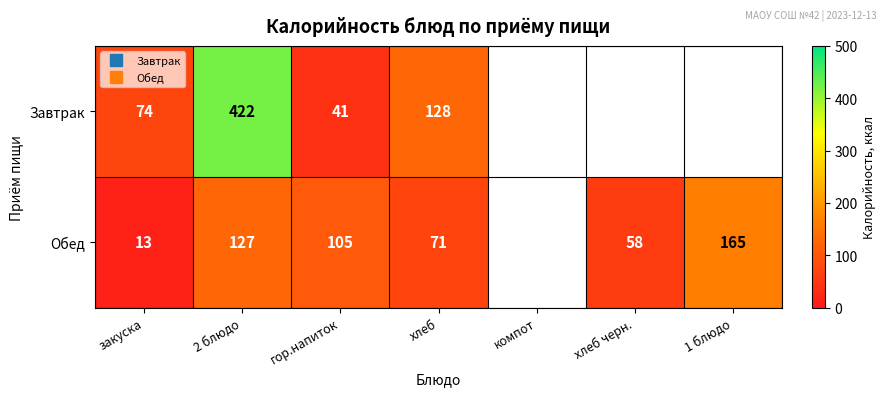

At which category is the sum across all series the highest?

2 блюдо